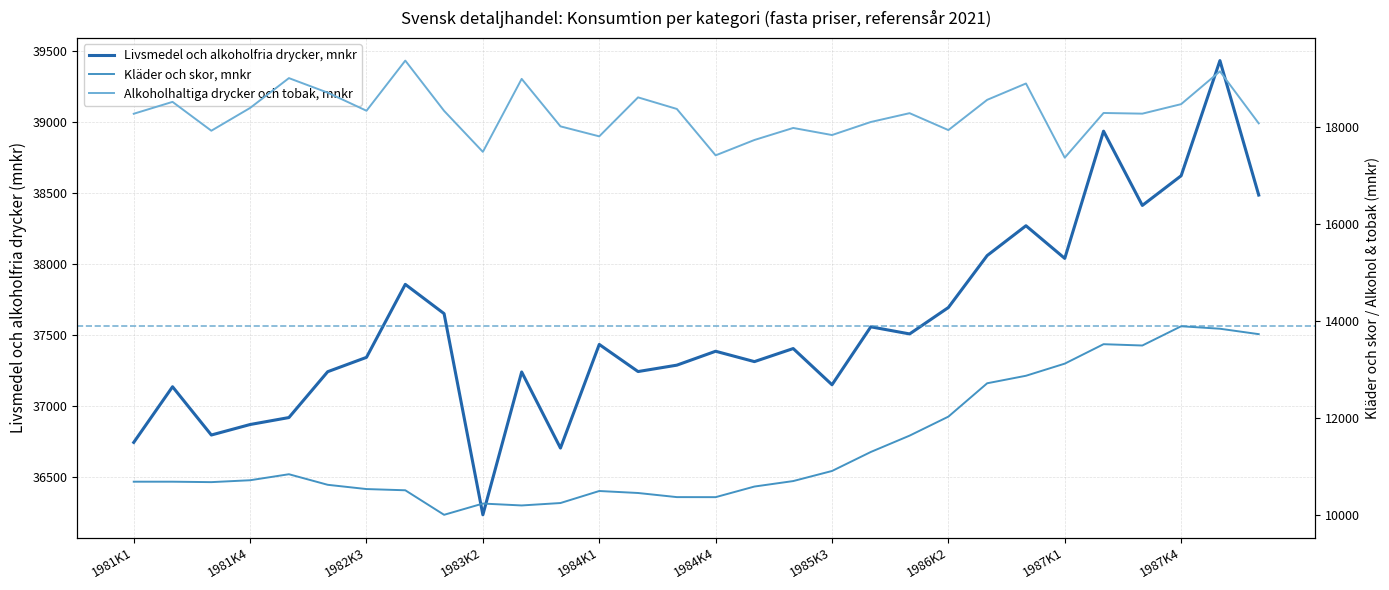

Which series has the widest spread of values?

Kläder och skor, mnkr